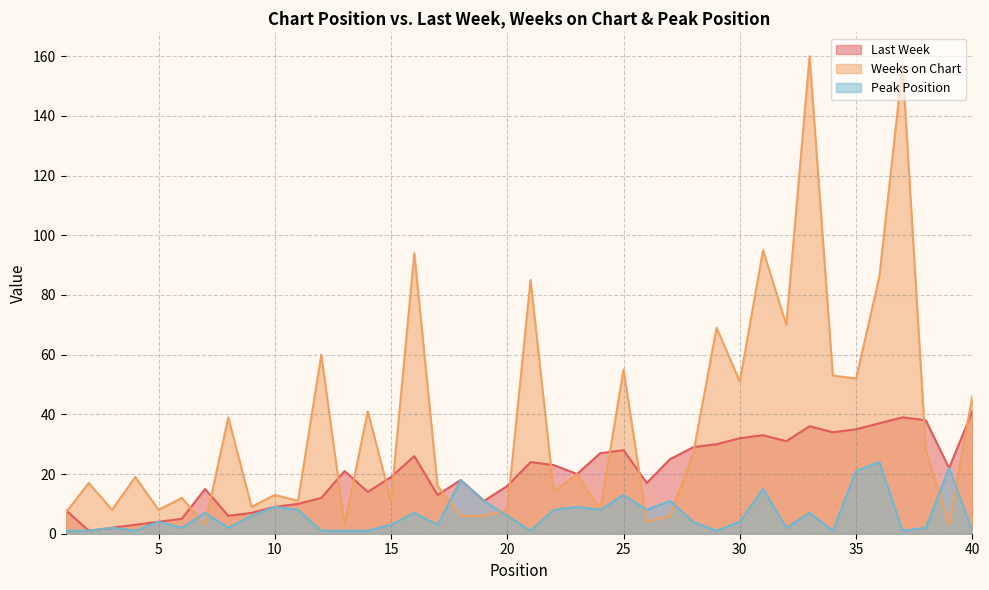

What is the smallest value displayed?

1